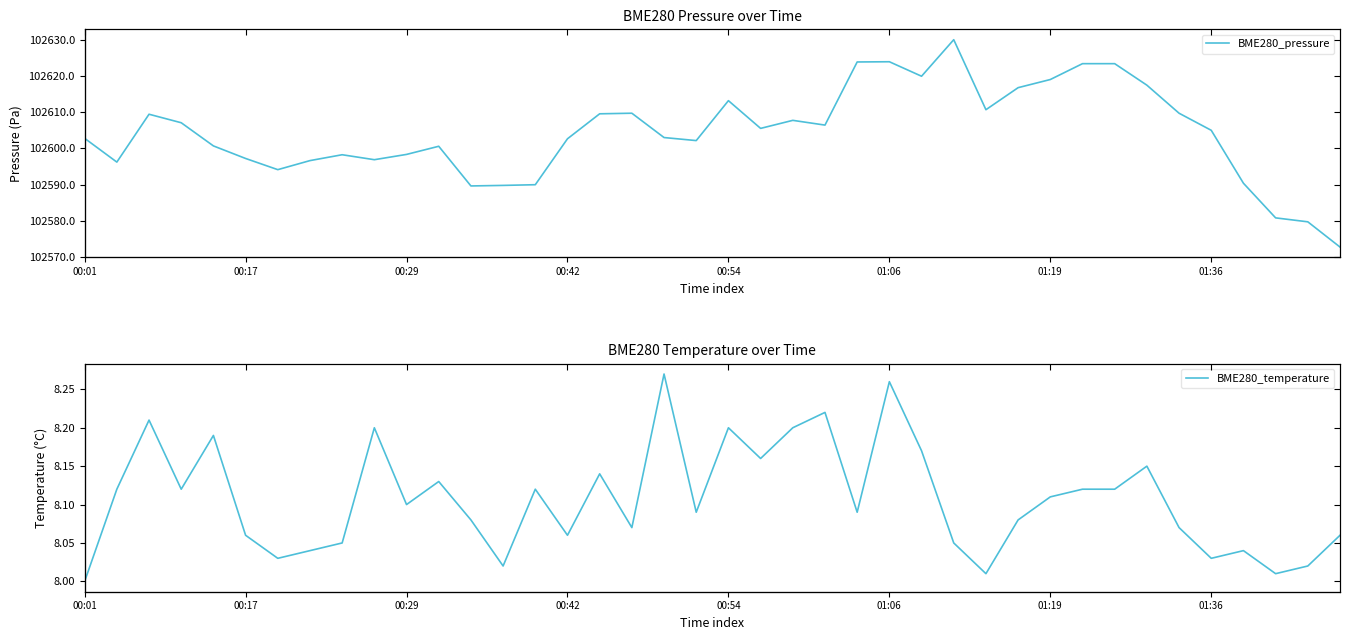

How many values in the BME280_pressure series exceed 102605?

19